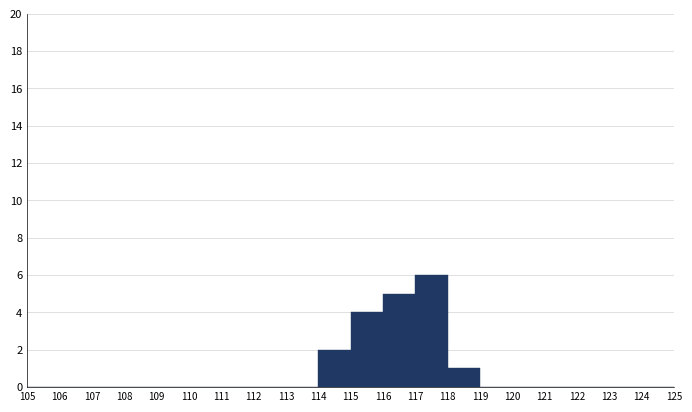

Which range on the x-axis has the tallest bar?

117 to 118